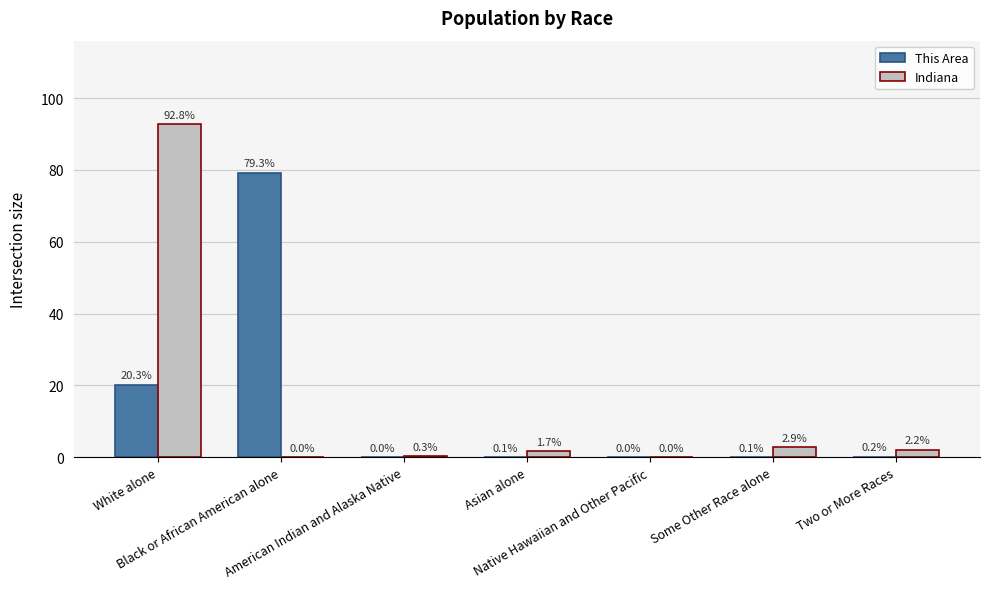

What is the maximum value for This Area?

79.3